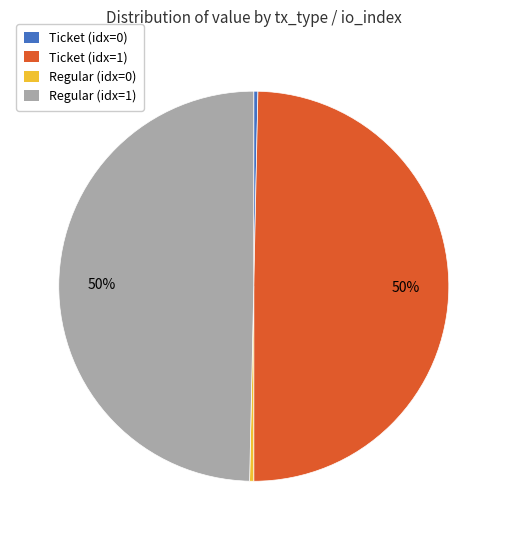

Count the number of slices in the pie.

4